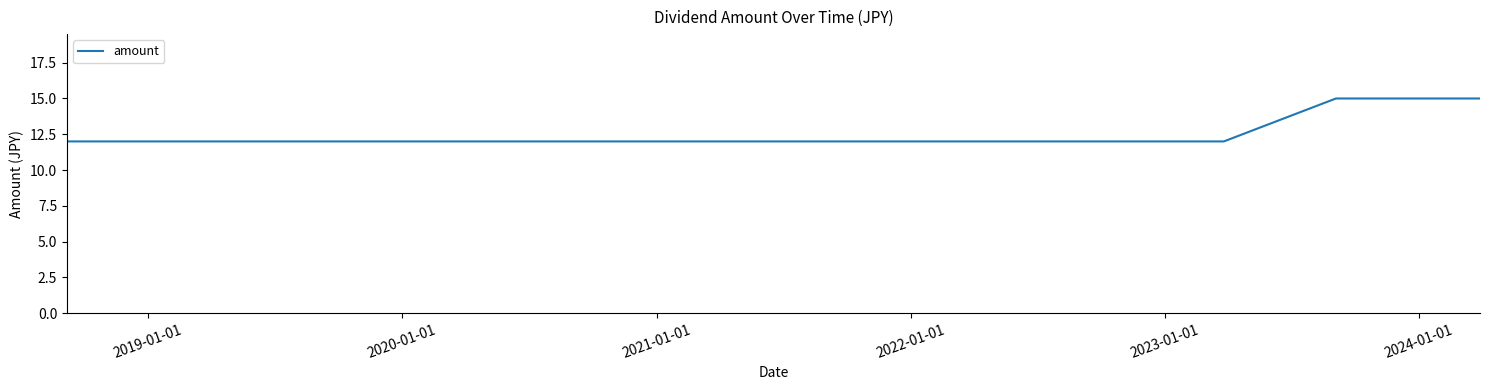

What is the minimum value shown in the chart?

12